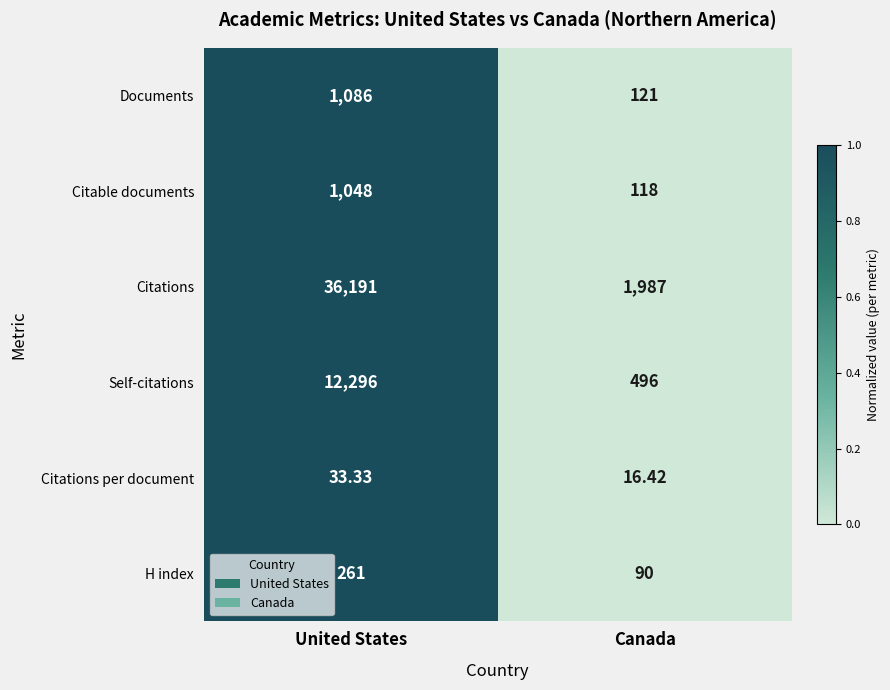

Count the number of categories in the chart.

2